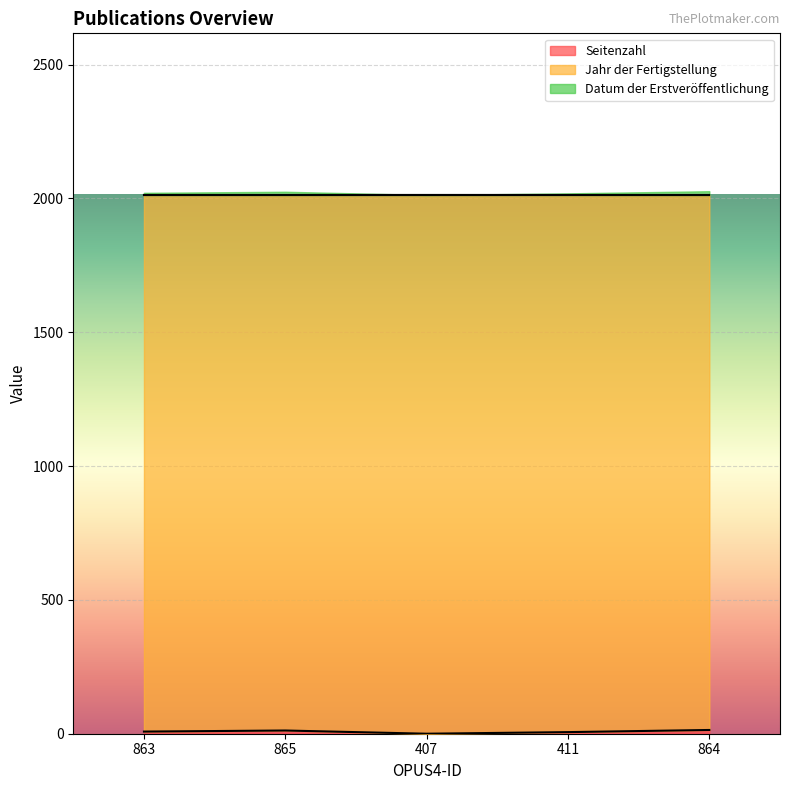

List the series in order of their peak value, lowest first.

Seitenzahl, Jahr der Fertigstellung, Datum der Erstveröffentlichung